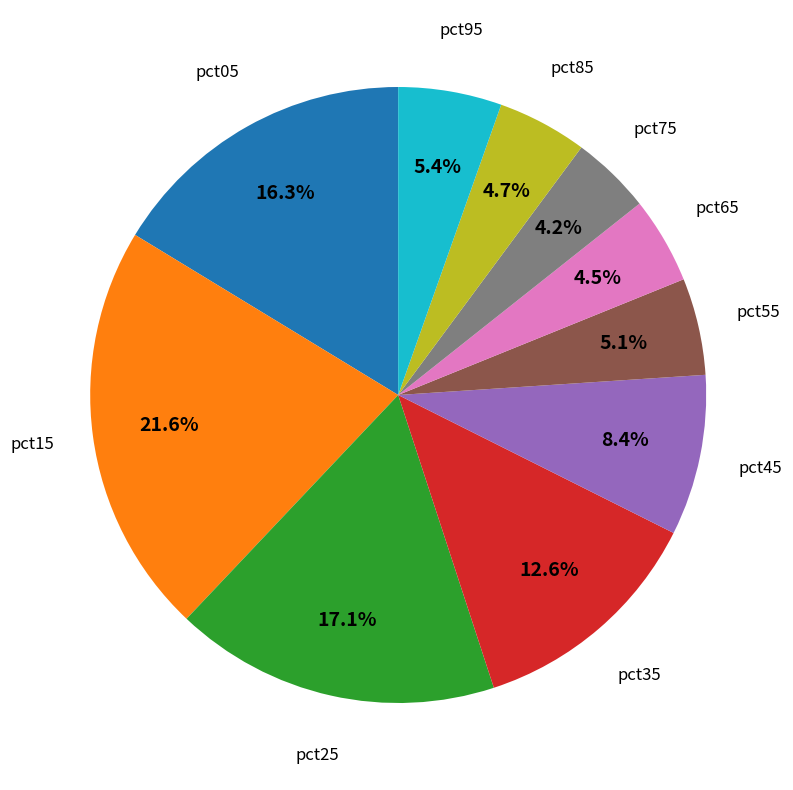

Is pct75 the majority of the pie?

No